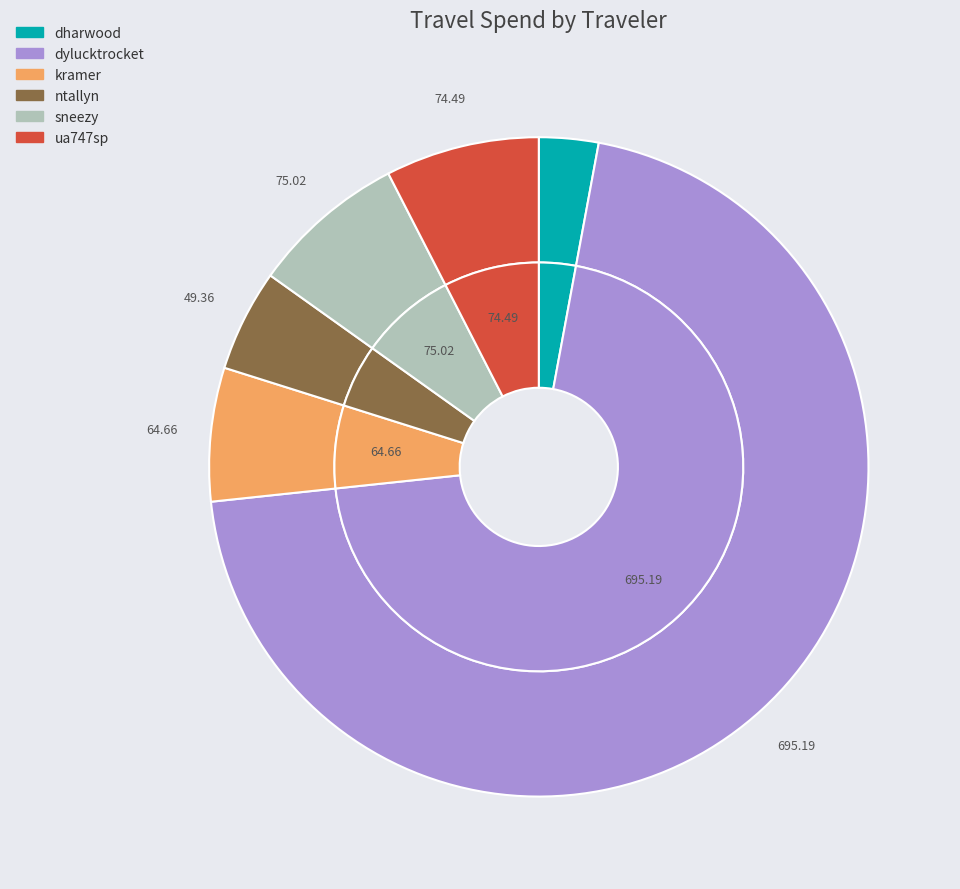

Which slice is the largest?

dylucktrocket